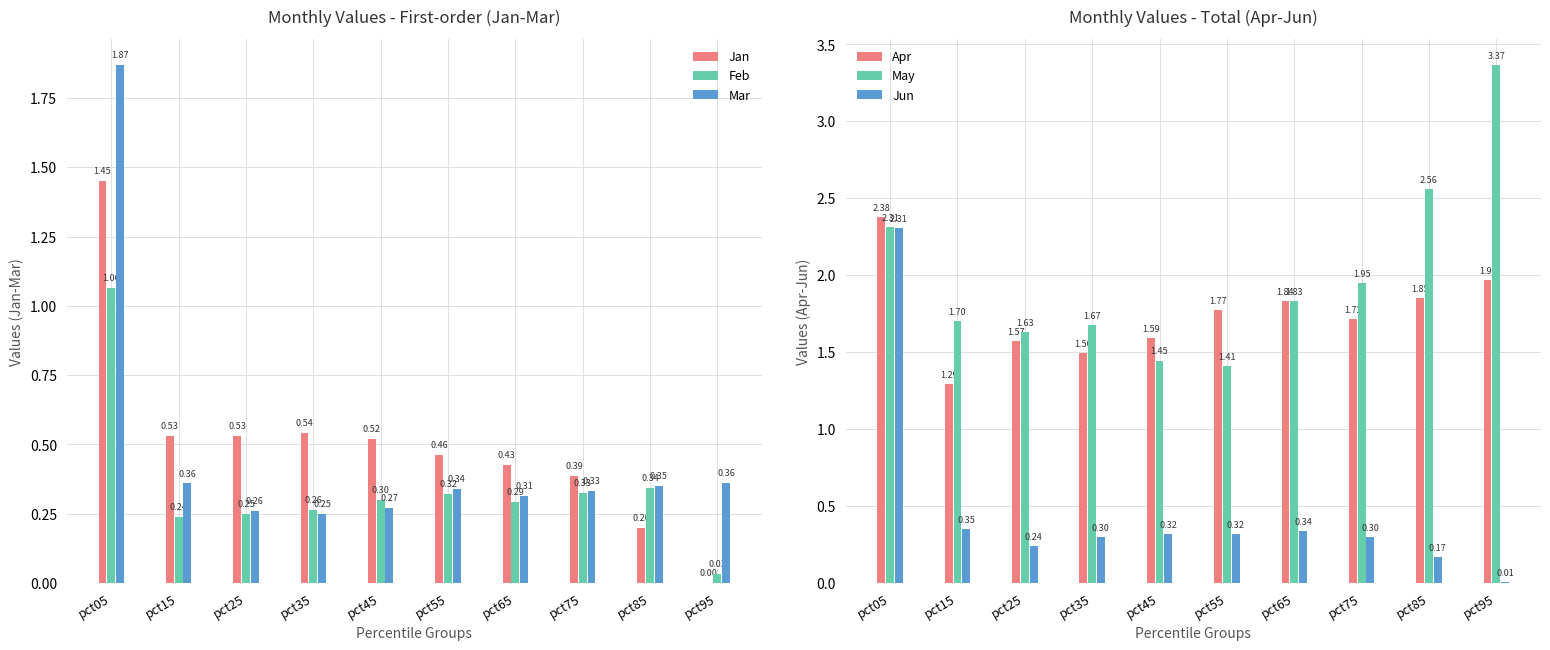

What is the difference between the second highest and minimum values in the Feb series?

0.3